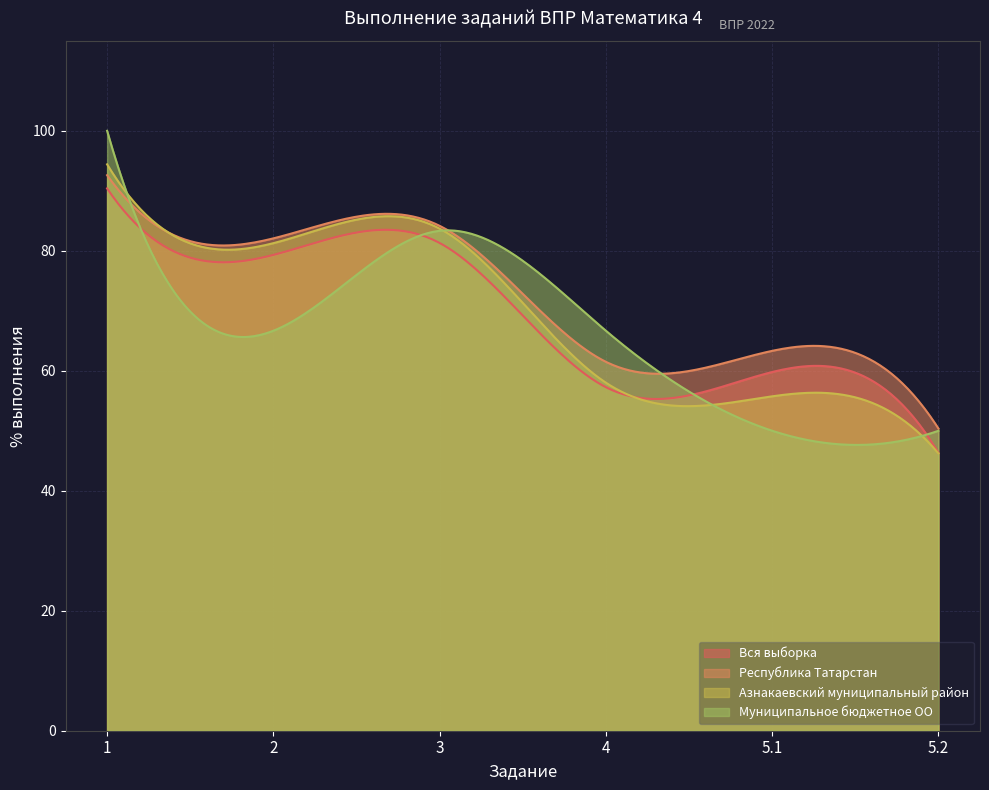

Which category has the highest value across all series?

1